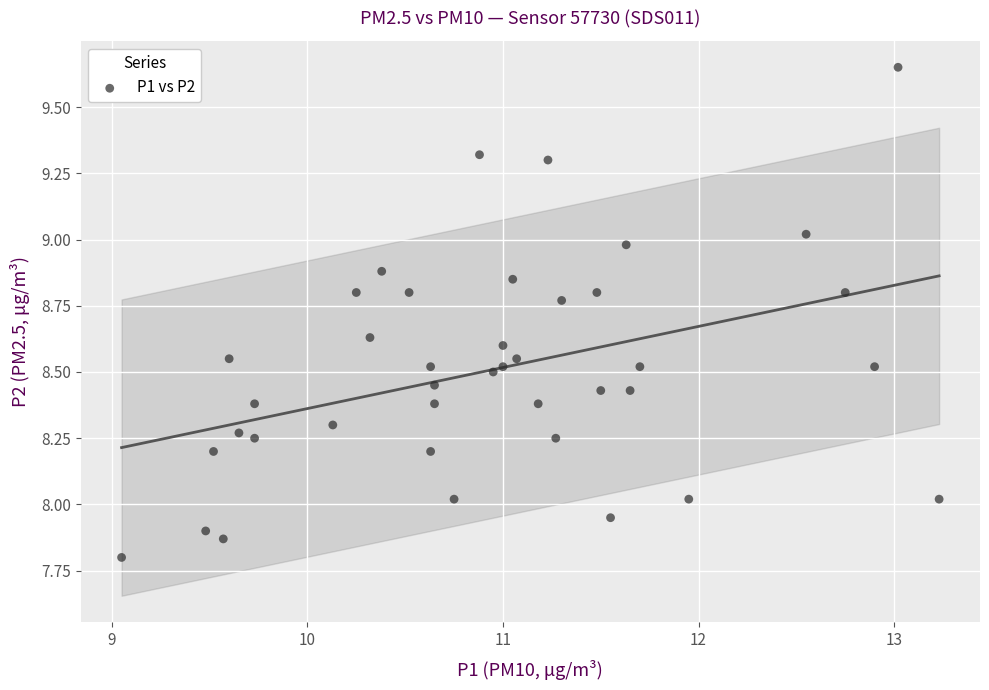

How many data points are displayed?

40